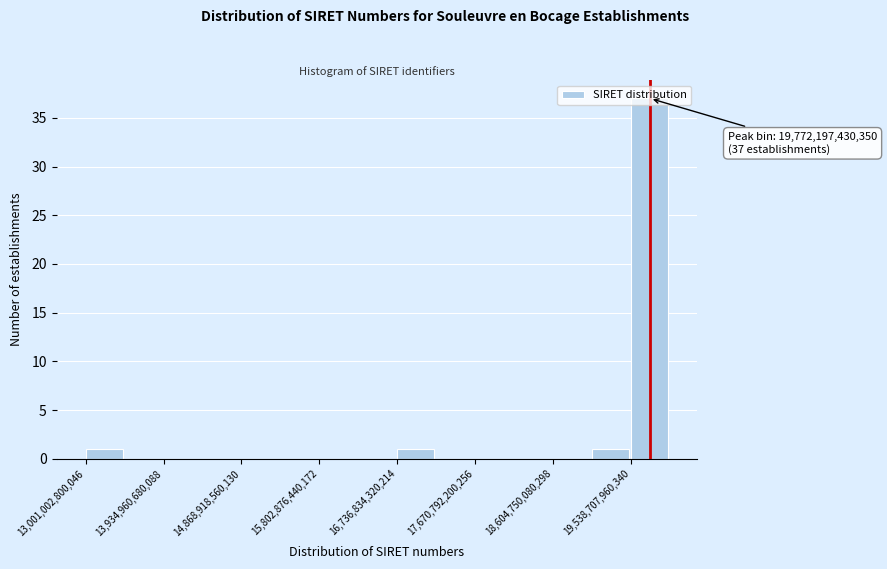

Over which range of the x-axis is the bar tallest?

19500000000000 to 20000000000000